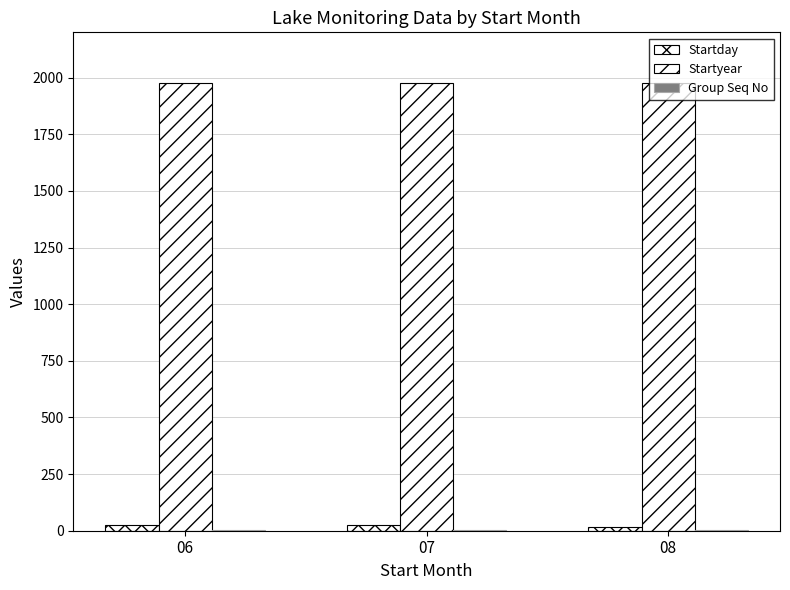

How many groups of bars are there?

3